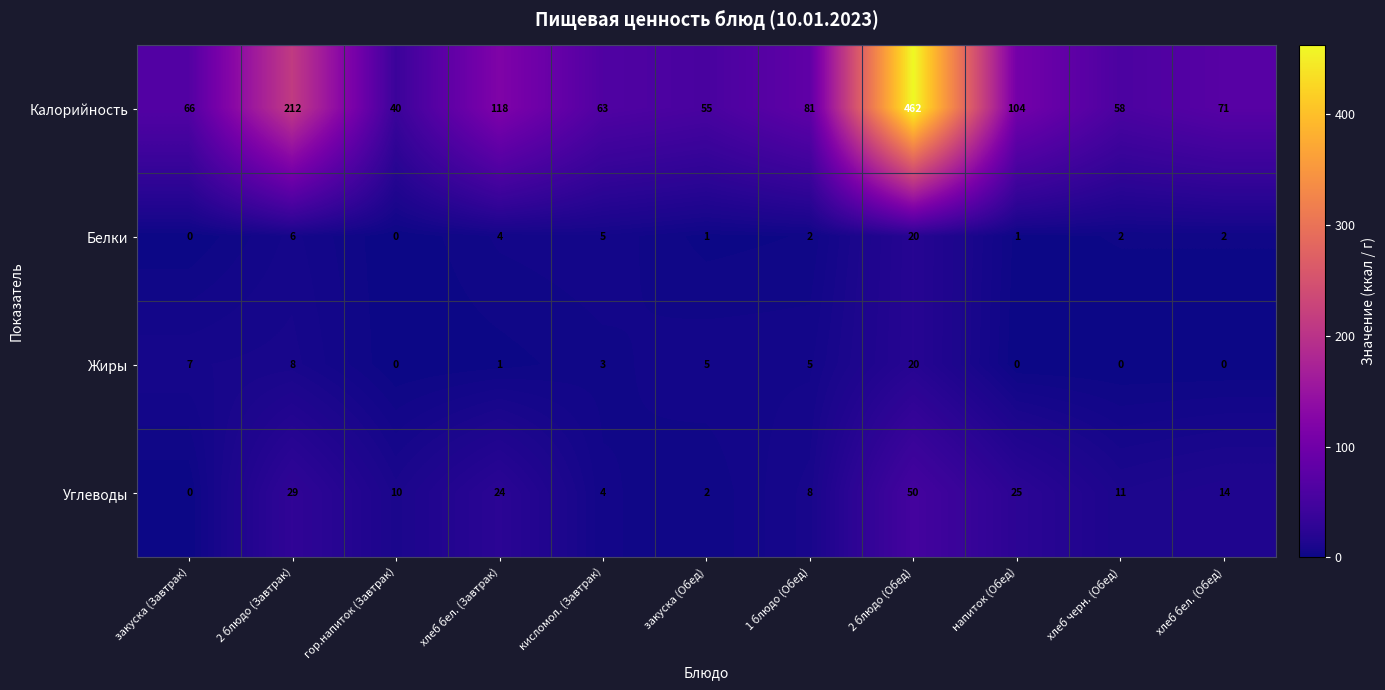

Which series has the widest spread of values?

Калорийность